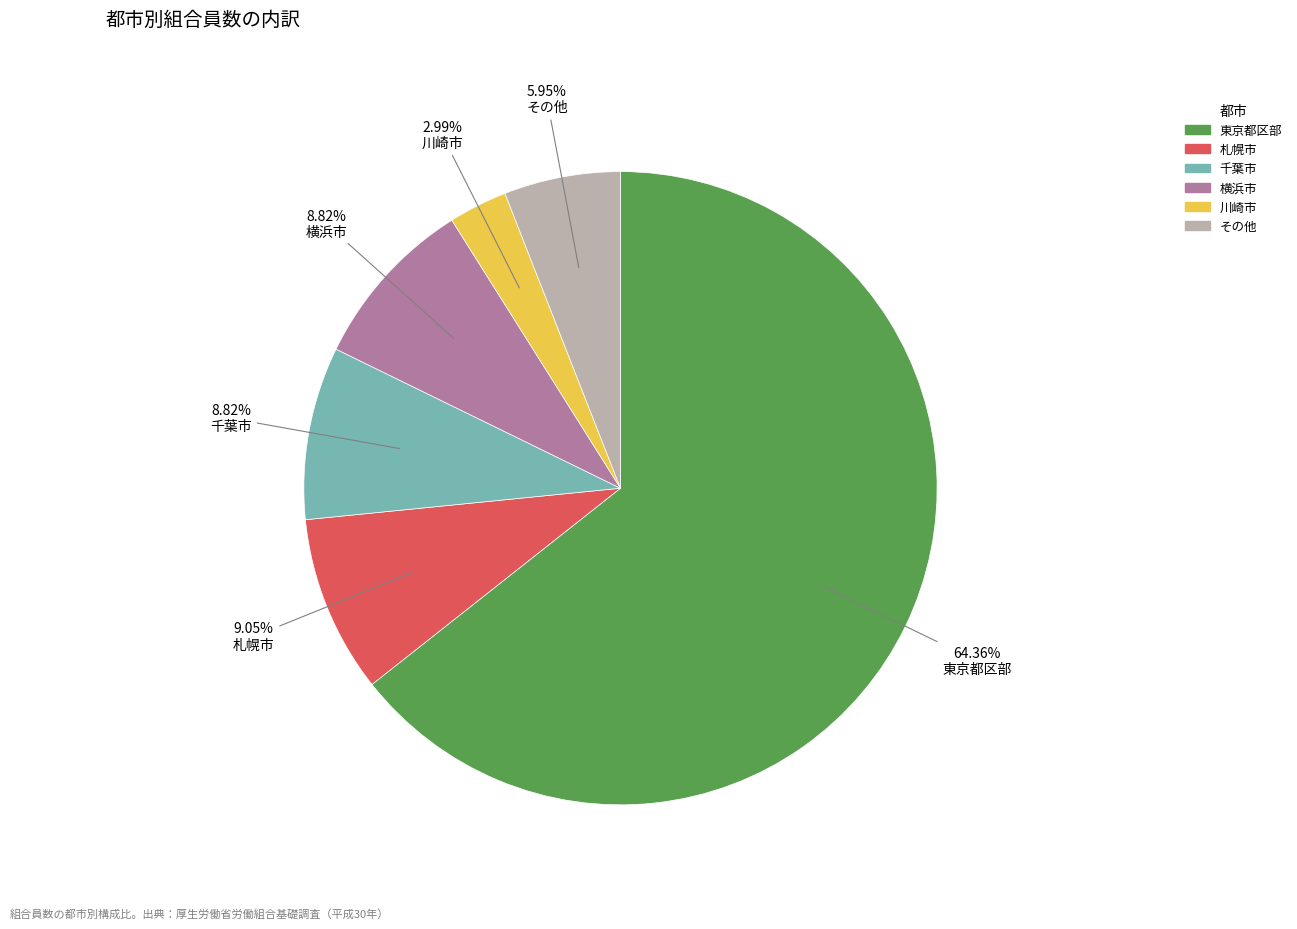

How many slices are in this pie chart?

6